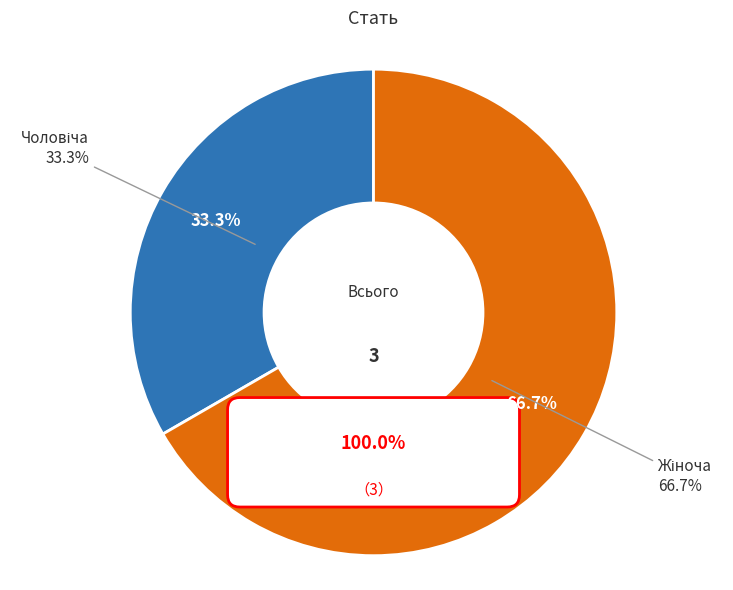

To the nearest percent, what is the combined percentage of Жіноча and Чоловіча?

100%